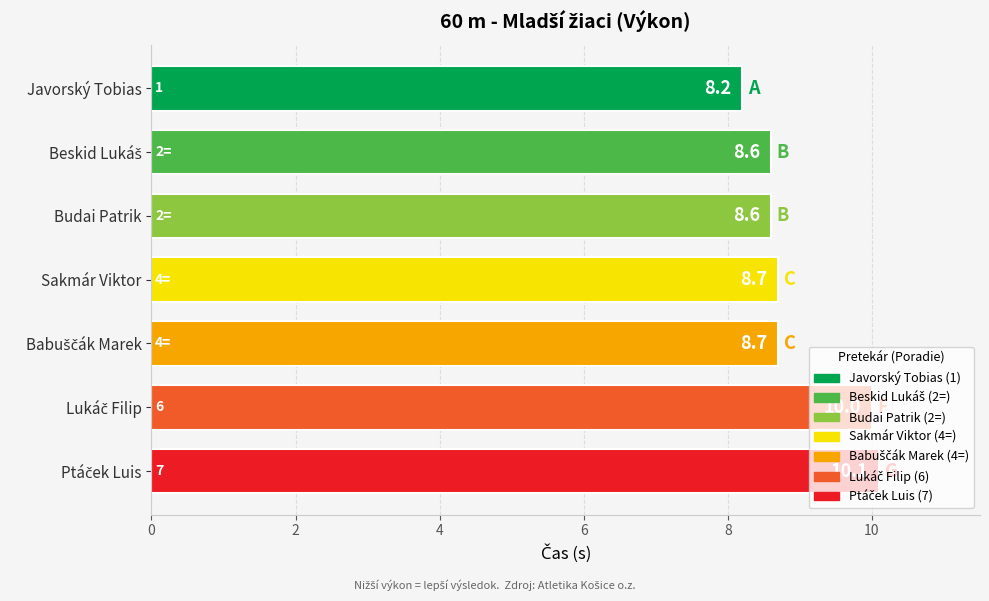

What is the change in value from Budai Patrik to Sakmár Viktor?

+0.1